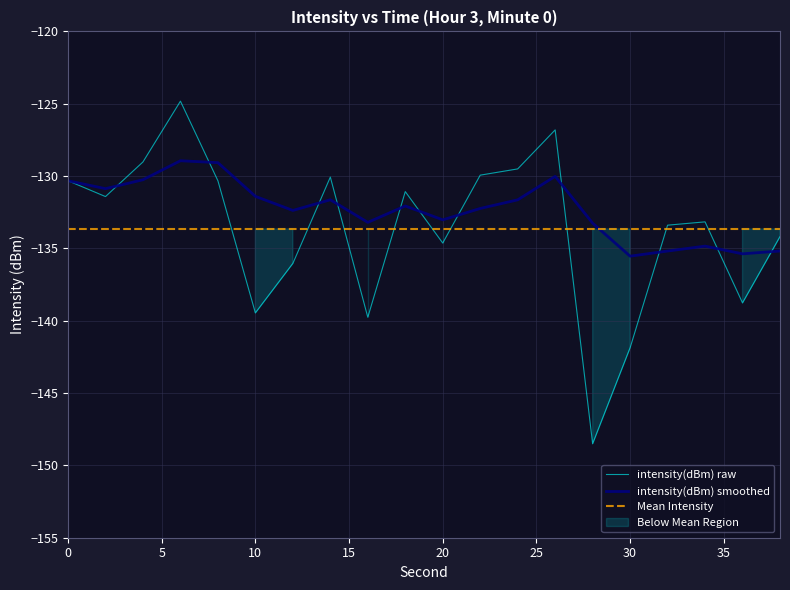

What is the sum of all values?

-2673.1